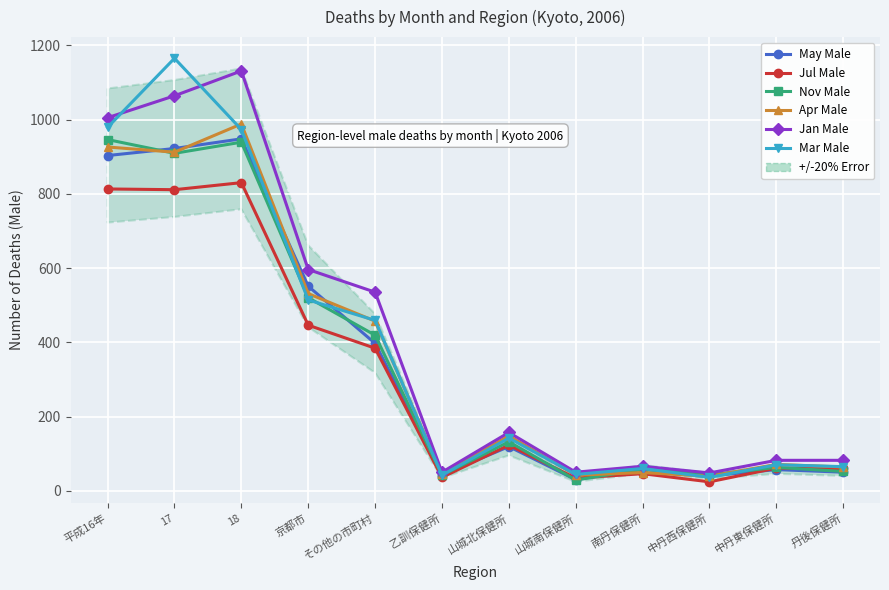

How many data points in May Male are less than 119?

6